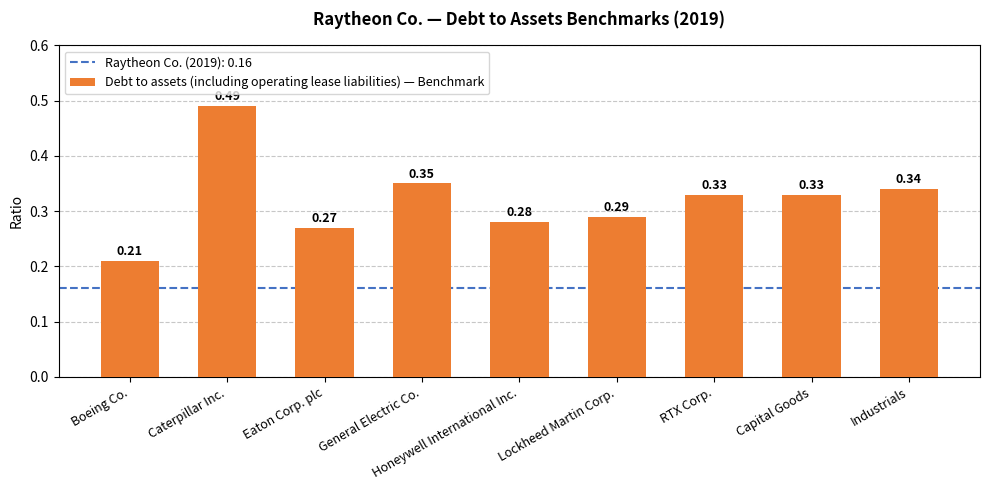

What is the label of the 2nd bar from the right?

Capital Goods